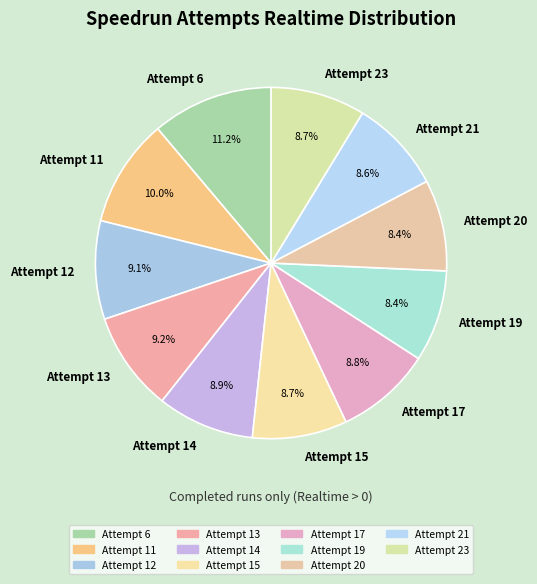

True or false: Attempt 11 accounts for 10% of the total.

True